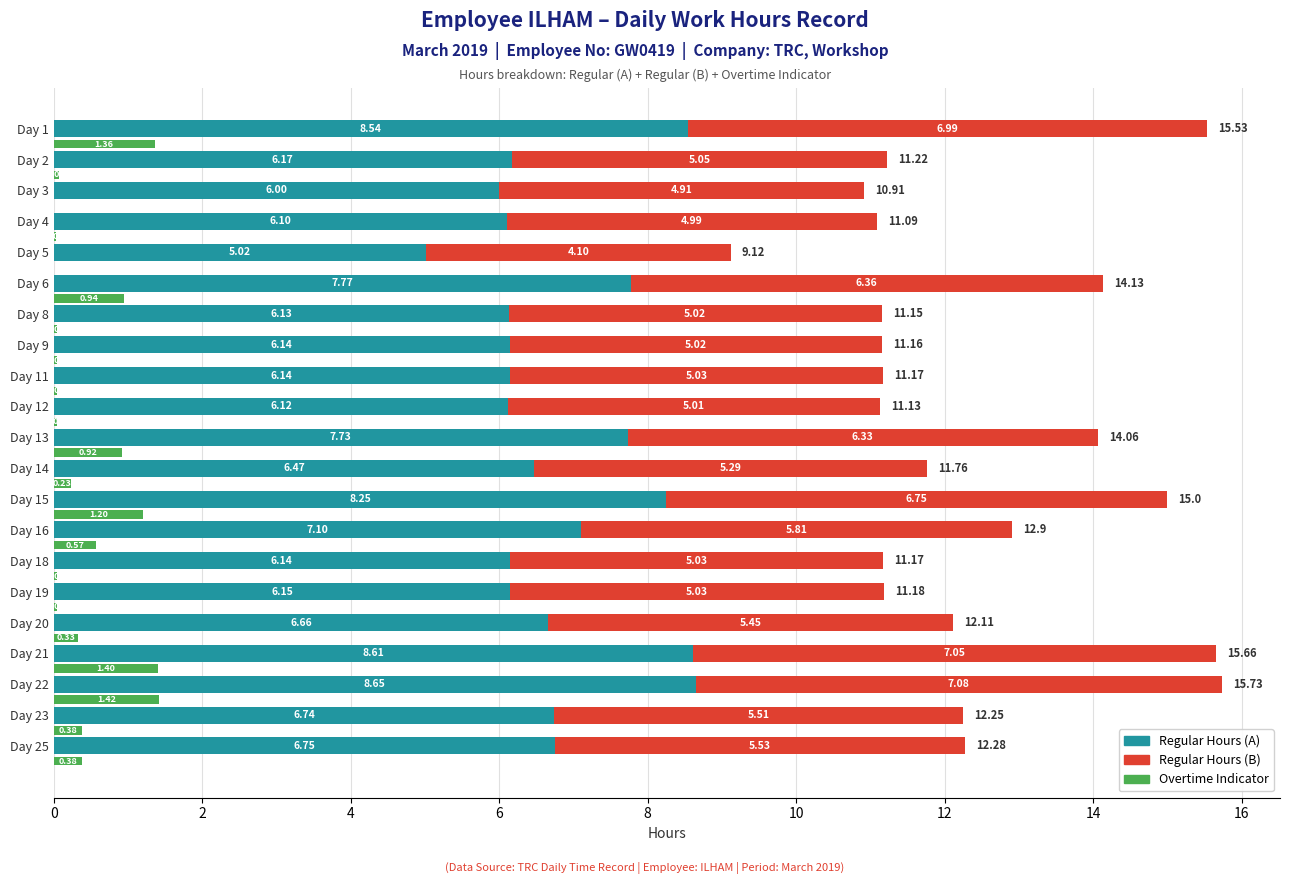

How many data points in Regular Hours (A) are above 6?

19